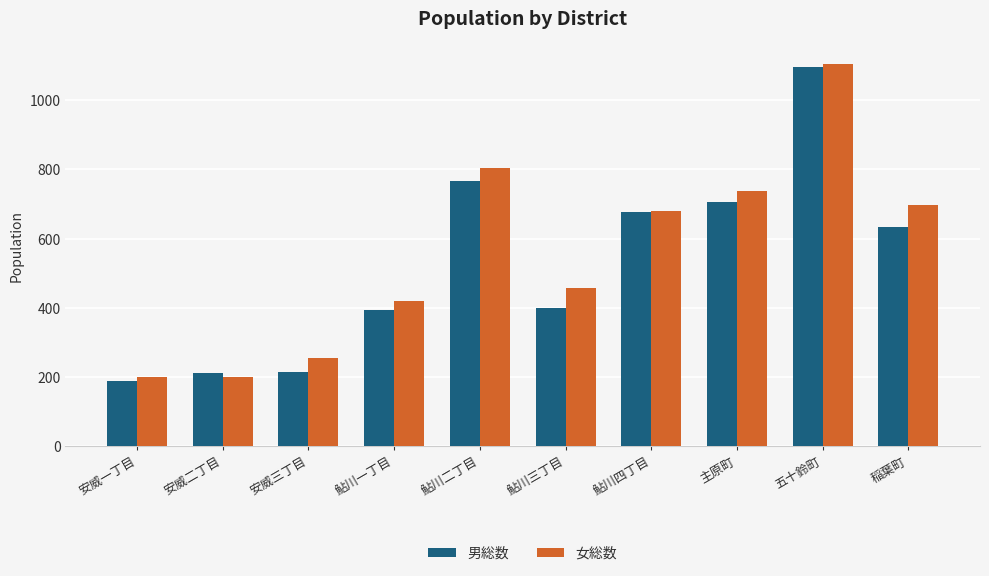

Which series has the largest total across all categories?

女総数